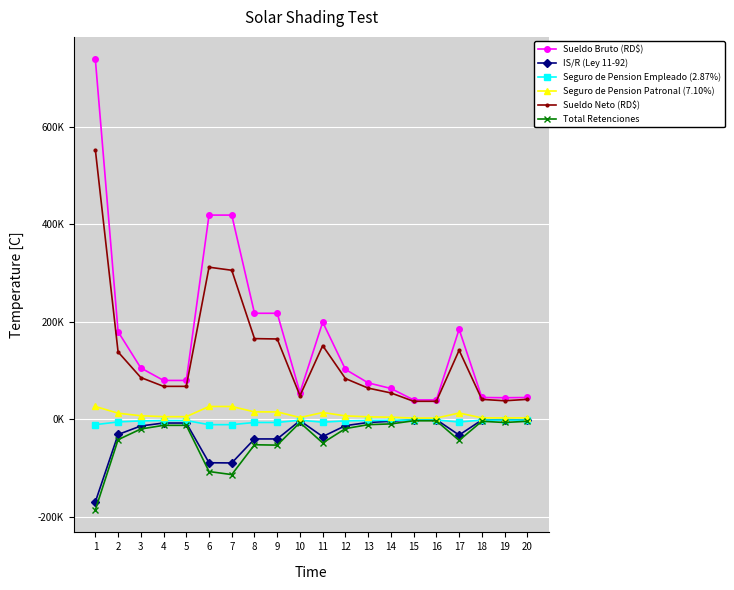

Reading left to right, list all the values displayed in this chart.

Sueldo Bruto (RD$): 1=738705.0	2=180000.0	3=105600.0	4=80000.0	5=80000.0	6=419265.0	7=419265.0	8=217800.0	9=217800.0	10=55000.0	11=199650.0	12=102666.7	13=75000.0	14=63525.0	15=40000.0	16=40000.0	17=185000.0	18=45000.0	19=44534.0	20=45000.0
IS/R (Ley 11-92): 1=-169154.1	2=-30923.4	3=-13422.7	4=-7400.9	5=-7400.9	6=-88899.7	7=-89294.1	8=-40048.9	9=-40048.9	10=-2559.7	11=-35247.2	12=-12732.7	13=-6309.4	14=-3834.5	15=-442.7	16=-442.7	17=-32099.6	18=-1148.3	19=-534.0	20=-1148.3
Seguro de Pension Empleado (2.87%): 1=-10734.9	2=-5166.0	3=-3030.7	4=-2296.0	5=-2296.0	6=-10734.9	7=-10734.9	8=-6250.9	9=-6250.9	10=-1578.5	11=-5730.0	12=-2946.5	13=-2152.5	14=-1823.2	15=-1148.0	16=-1148.0	17=-5309.5	18=-1291.5	19=-1262.8	20=-1291.5
Seguro de Pension Patronal (7.10%): 1=26556.8	2=12780.0	3=7497.6	4=5680.0	5=5680.0	6=26556.8	7=26556.8	8=15463.8	9=15463.8	10=3905.0	11=14175.2	12=7289.3	13=5325.0	14=4510.3	15=2840.0	16=2840.0	17=13135.0	18=3195.0	19=3124.0	20=3195.0
Sueldo Neto (RD$): 1=553130.6	2=138438.6	3=85936.3	4=67871.1	5=67871.1	6=312367.5	7=306050.6	8=165814.9	9=165052.5	10=48588.2	11=151409.9	12=83866.3	13=64258.1	14=54358.7	15=37193.3	16=37193.3	17=141966.9	18=41192.2	19=38244.7	20=41192.2
Total Retenciones: 1=-185574.4	2=-41561.4	3=-19663.7	4=-12128.9	5=-12128.9	6=-106897.5	7=-113214.4	8=-51985.1	9=-52747.4	10=-6411.8	11=-48240.1	12=-18800.3	13=-10741.9	14=-9166.3	15=-2806.7	16=-2806.7	17=-43033.1	18=-3807.8	19=-6289.3	20=-3807.8